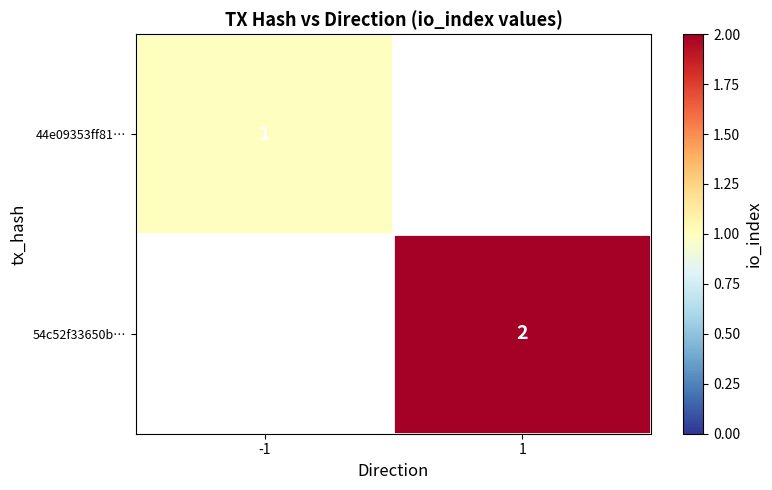

True or false: 54c52f33650b… has a value of 2 at 1.

True